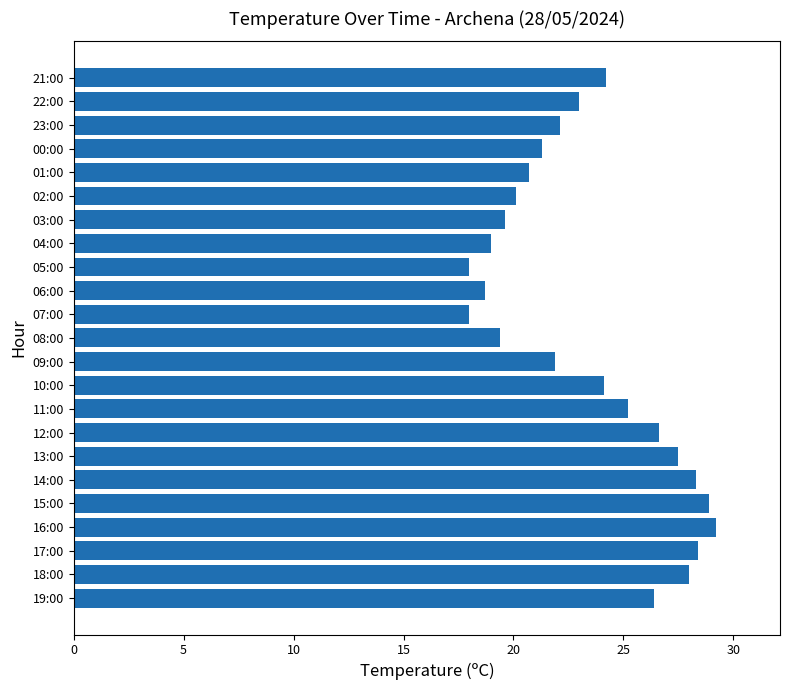

Between 14:00 and 13:00, which is larger?

14:00